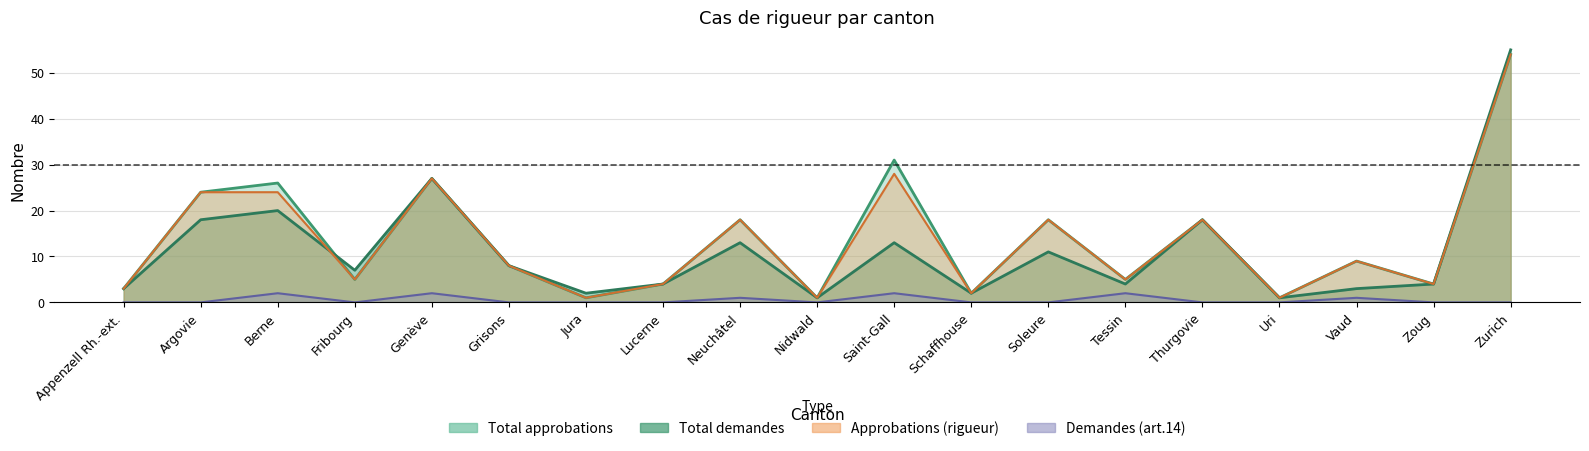

How many Demandes (art.14) values are between 0 and 1?

15